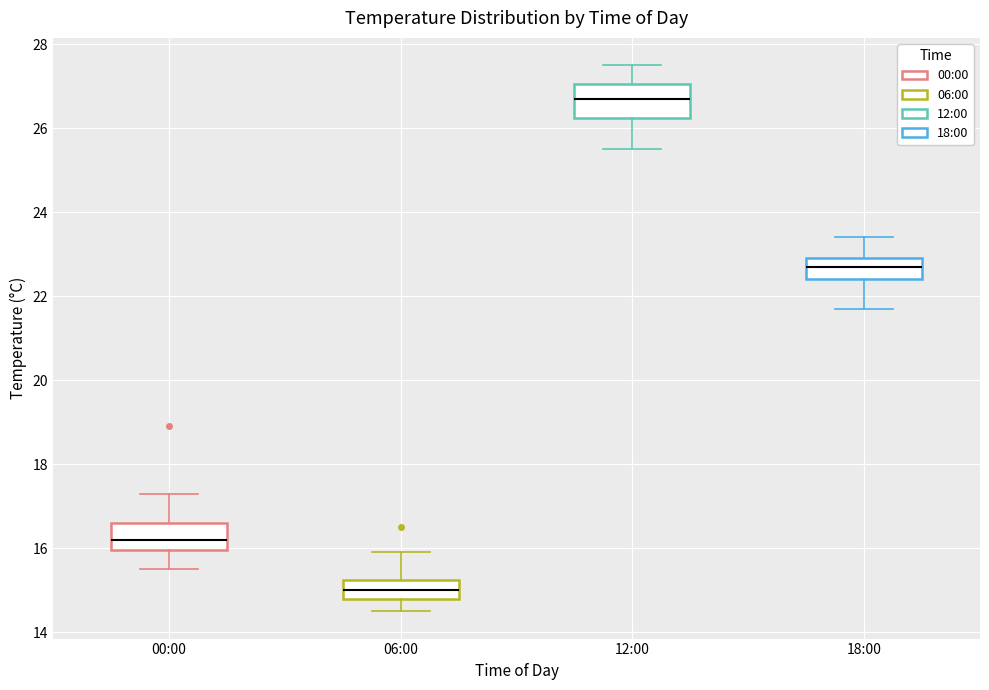

Where is the upper edge of the box for 12:00 on the y-axis? The values are not printed on the chart, so give them approximately, as read against the axis.

27.0